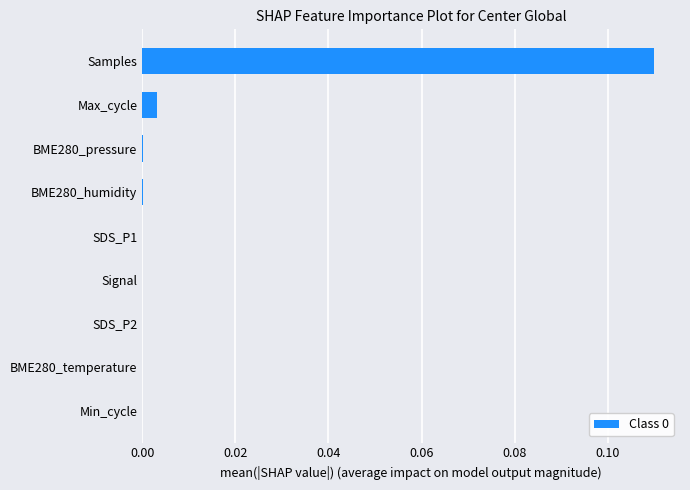

Between Samples and SDS_P2, which is larger?

Samples